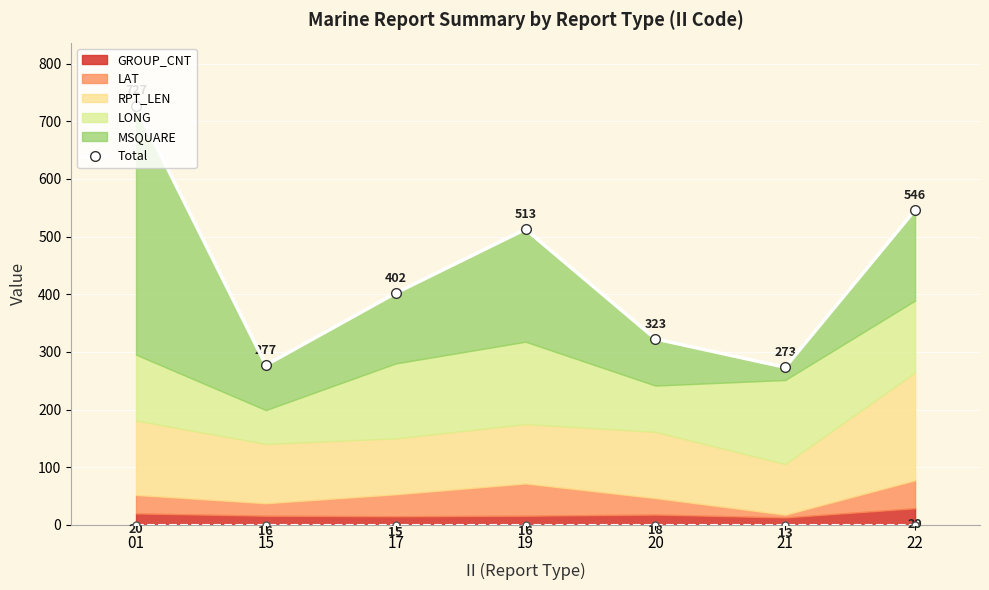

Reading left to right, extract all data points from this chart.

727.4	277.2	402.1	512.8	322.7	273.4	546.2